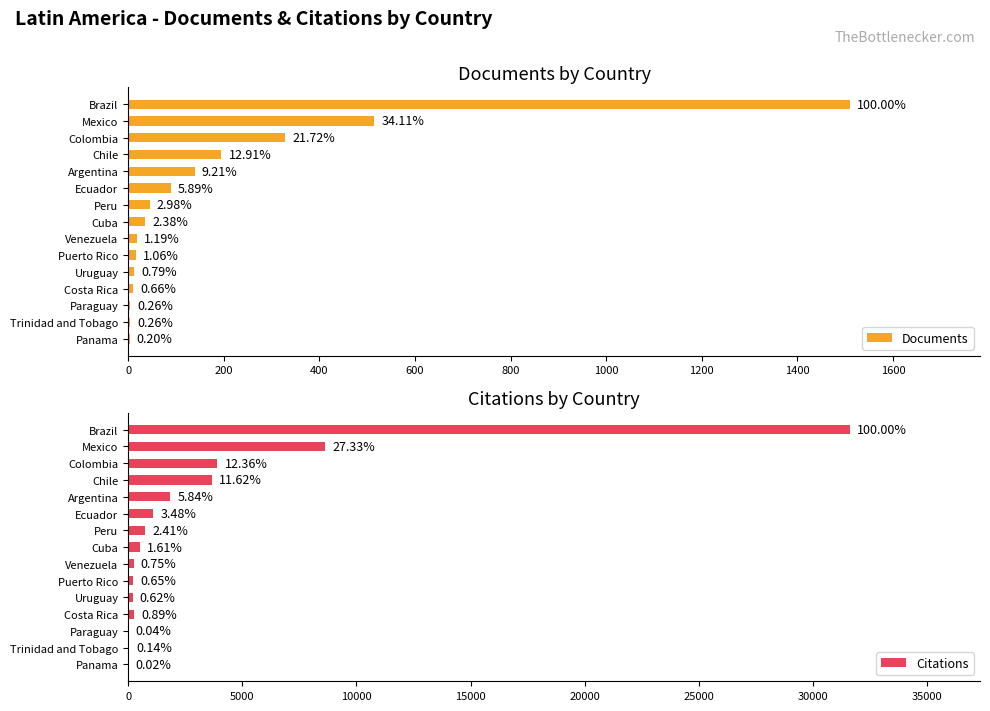

Rank the series by their maximum value, from highest to lowest.

Citations, Documents